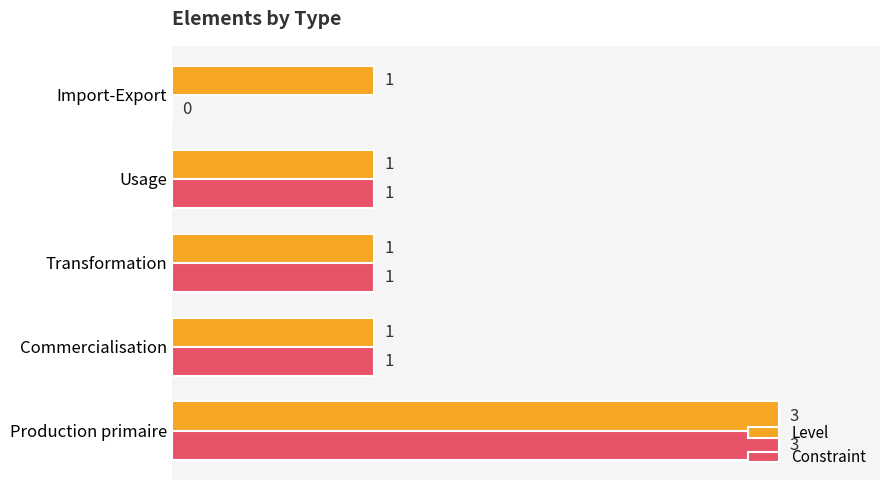

The value of Constraint at Production primaire is 5. True or false?

False